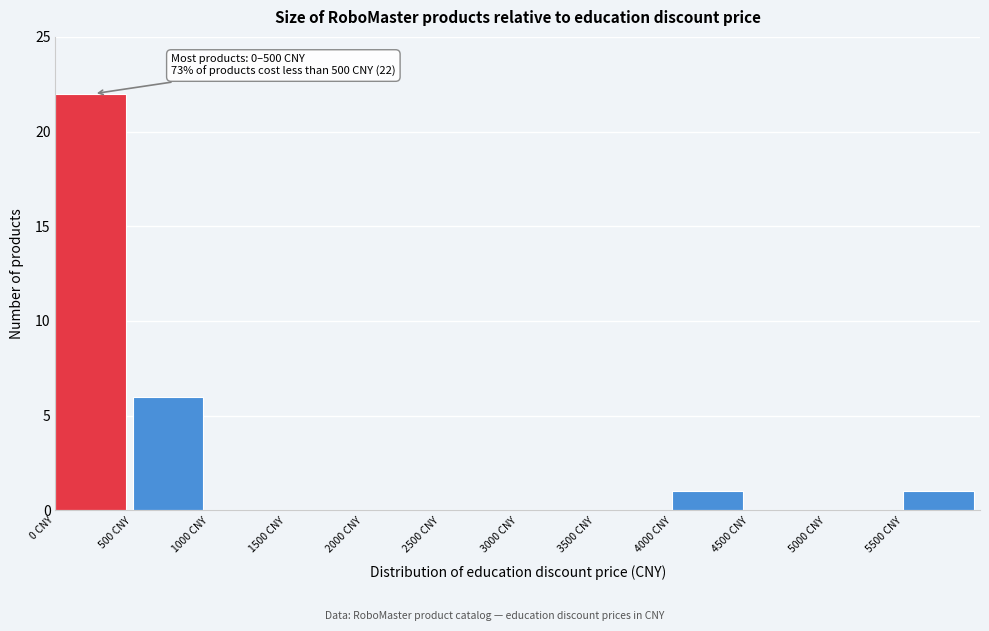

Over which range of the x-axis is the bar tallest?

0 to 500